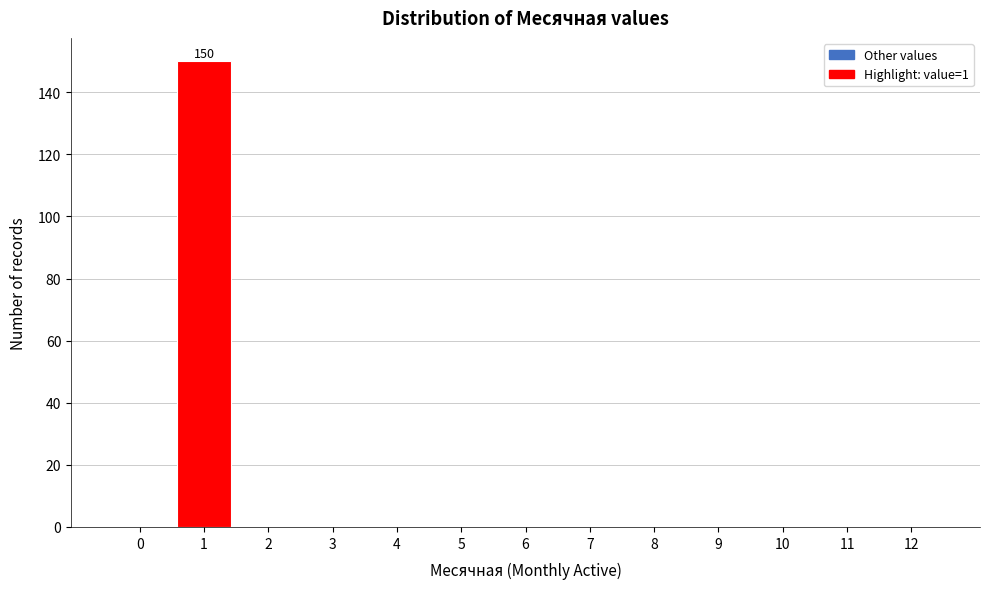

Reading left to right, extract all data points from this chart.

0=0	1=150	2=0	3=0	4=0	5=0	6=0	7=0	8=0	9=0	10=0	11=0	12=0